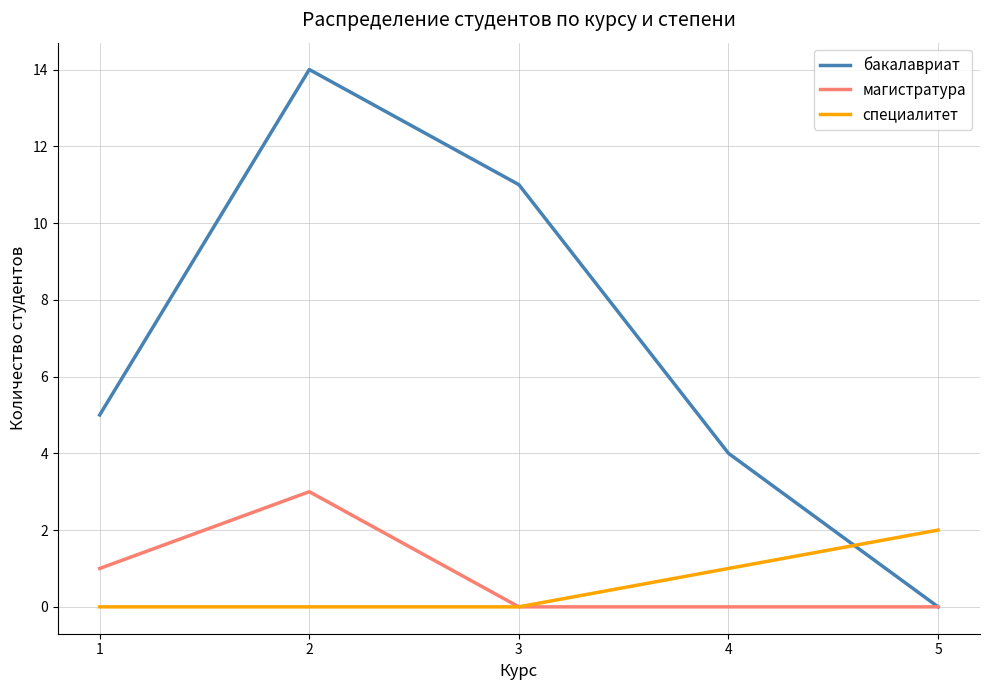

What is the average value of the специалитет series?

1